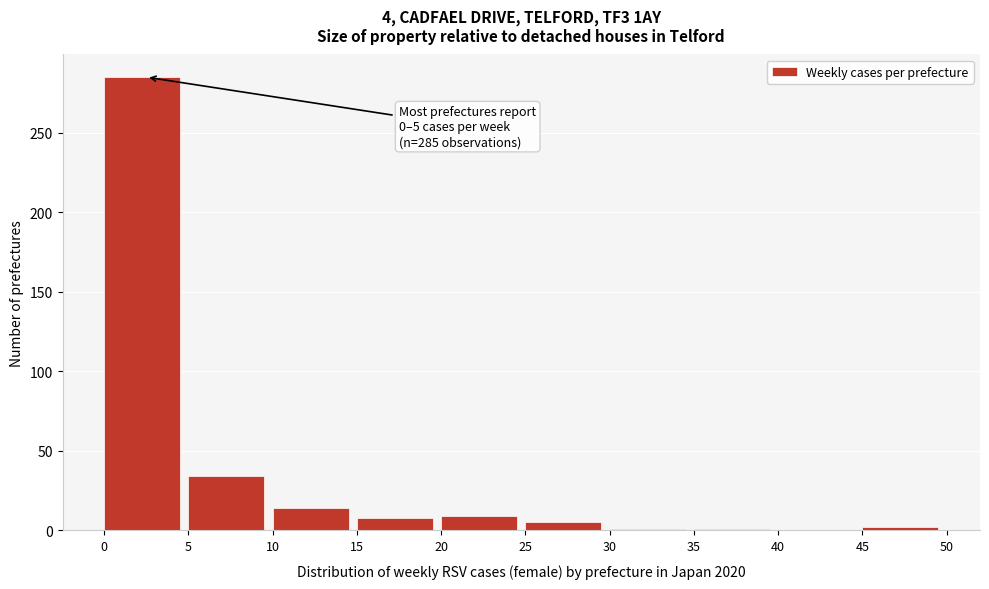

Which range on the x-axis has the tallest bar?

0 to 5